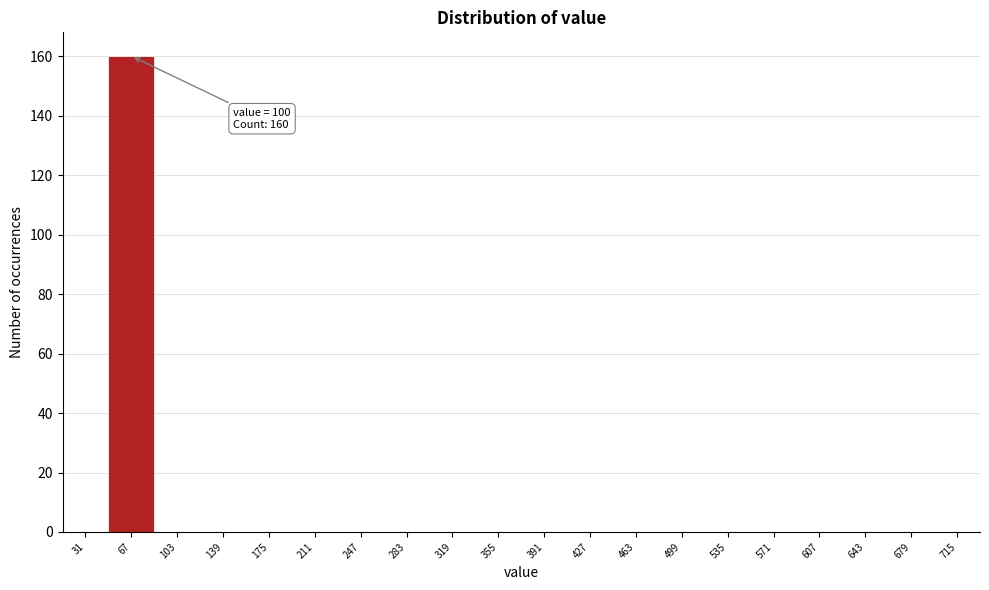

Reading left to right, list all the values displayed in this chart.

31=0	67=160	103=0	139=0	175=0	211=0	247=0	283=0	319=0	355=0	391=0	427=0	463=0	499=0	535=0	571=0	607=0	643=0	679=0	715=0